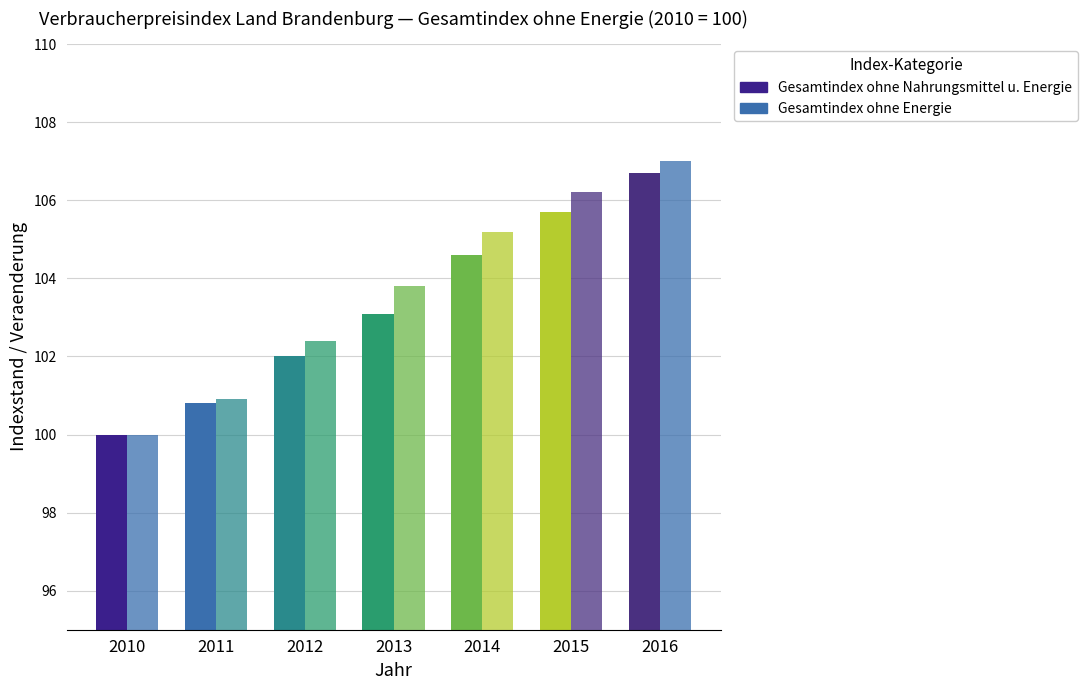

How many categories are shown in the chart?

7